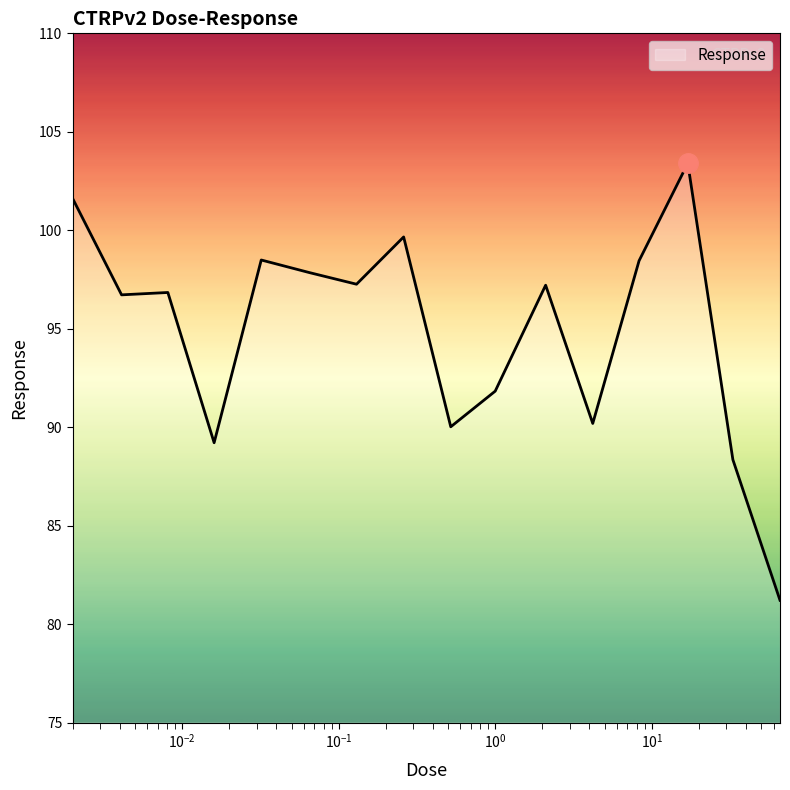

What is the difference between the maximum and minimum values?

22.2